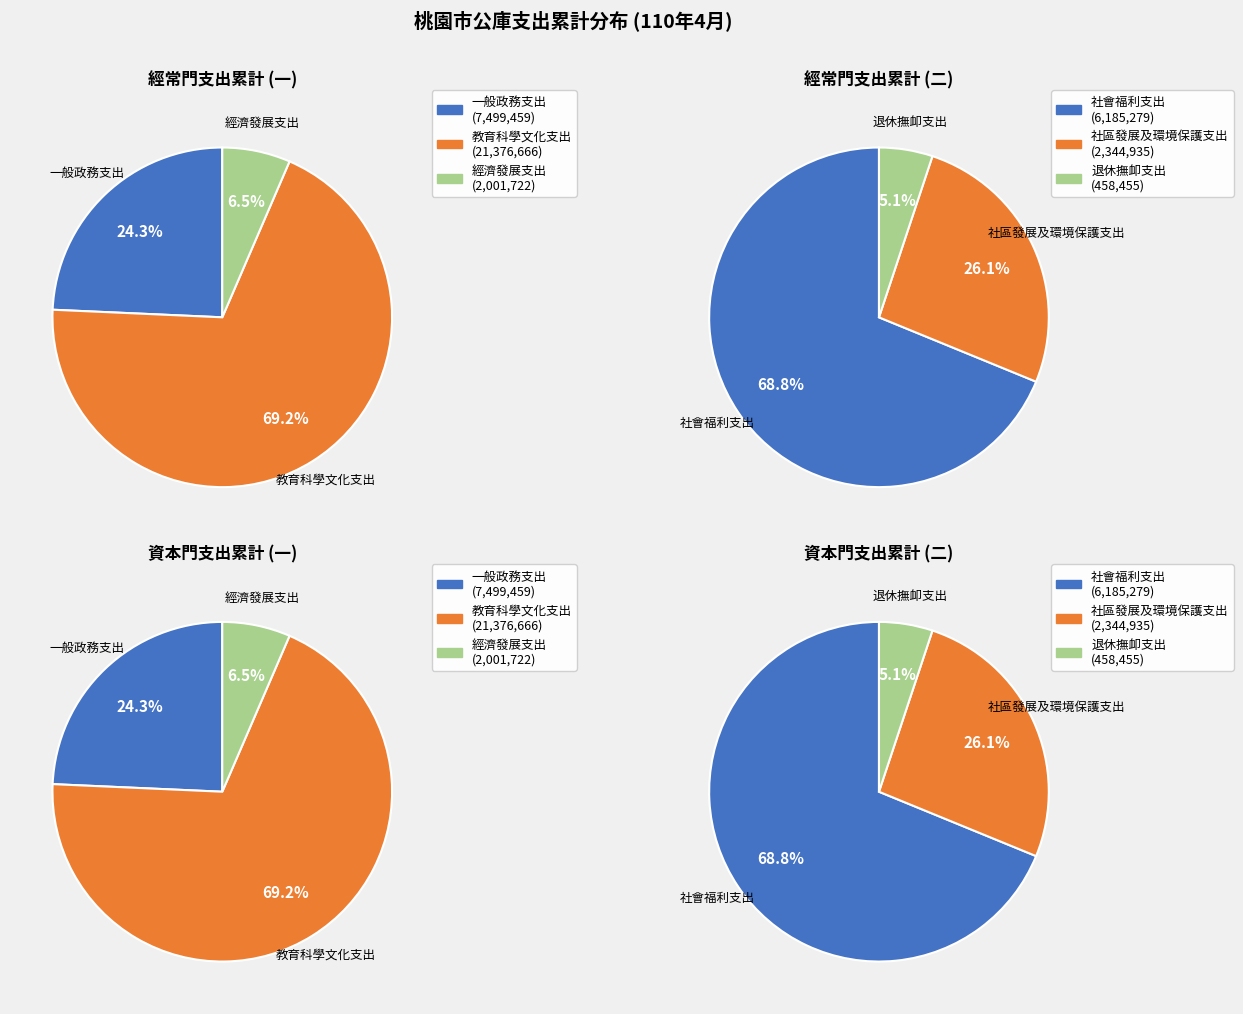

Which category accounts for the majority?

教育科學文化支出